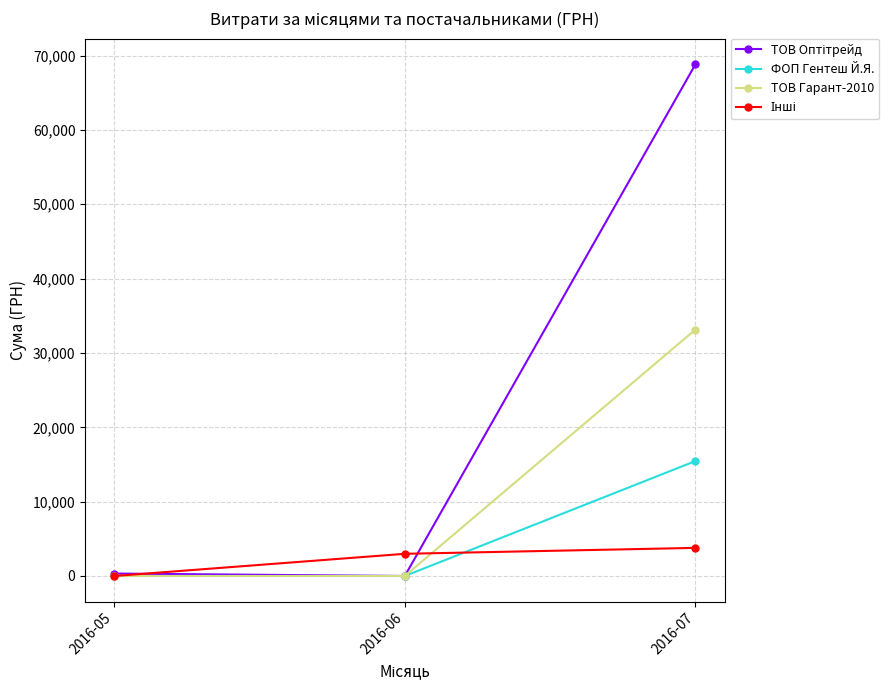

At which category is the sum across all series the highest?

2016-07